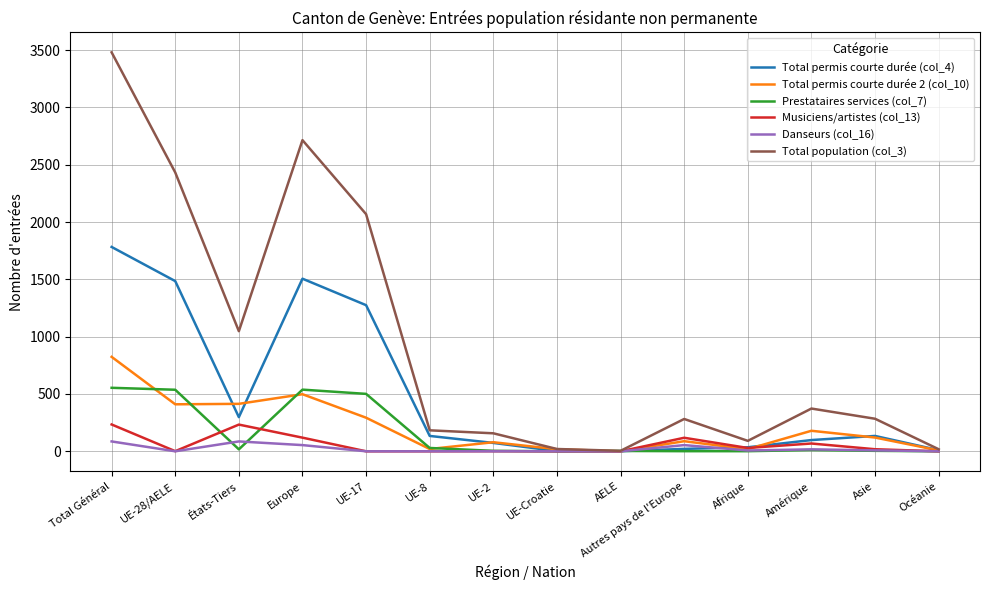

Which series has the largest total across all categories?

Total population (col_3)